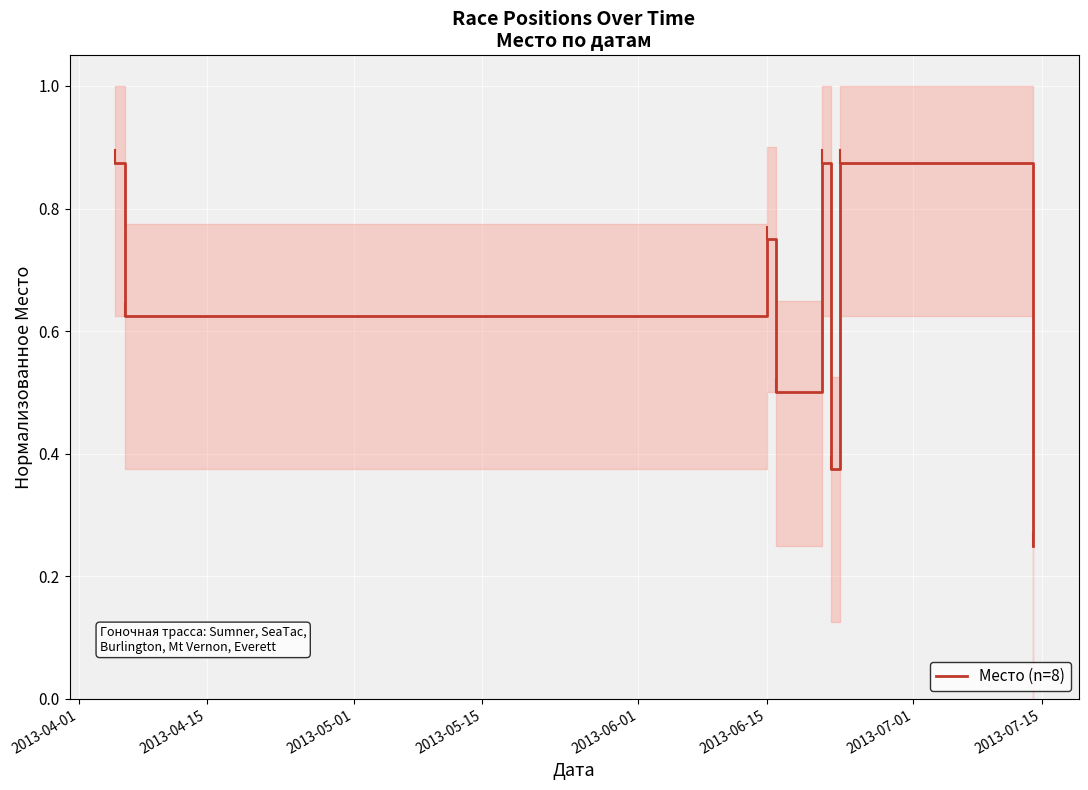

True or false: the data has more than 0 interior local peaks.

True